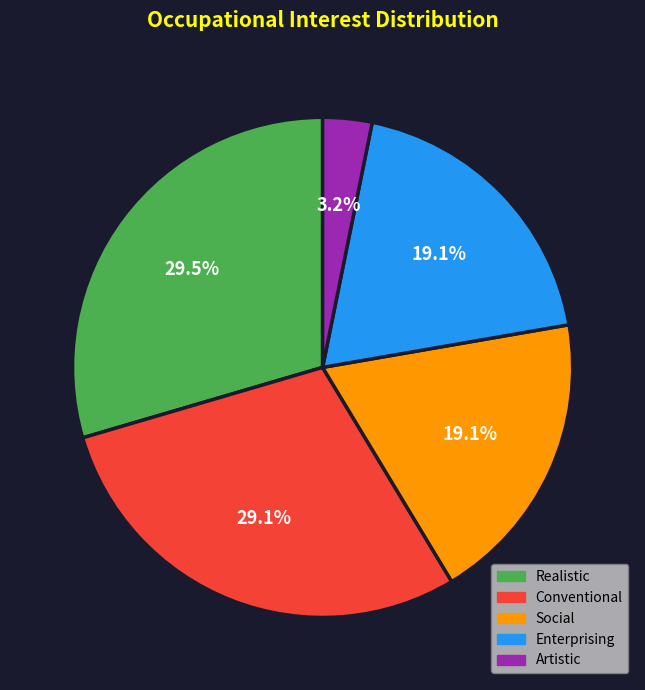

To the nearest percent, what is the difference between the largest and smallest slice percentages?

26%